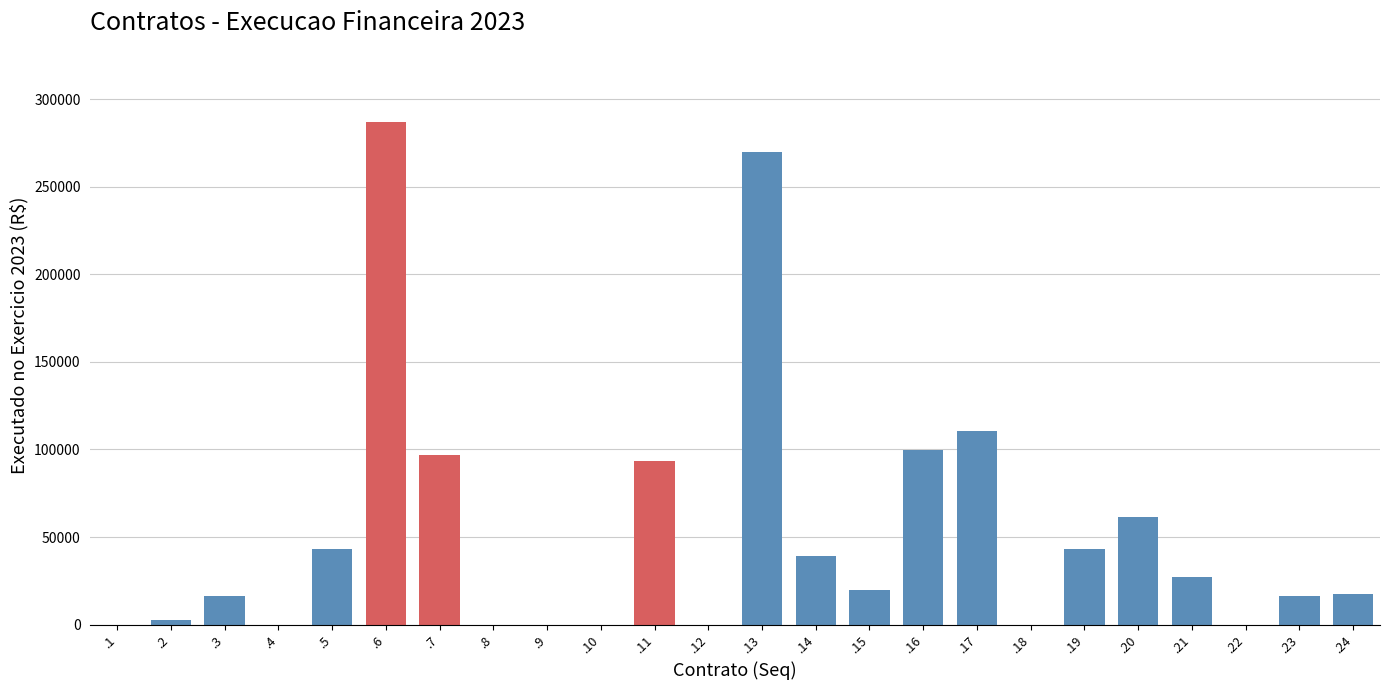

Which has a higher value, .17 or .3?

.17